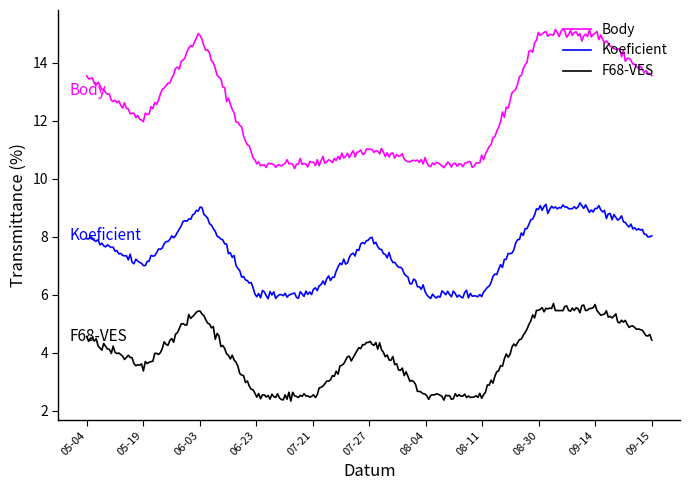

Does the chart display data point markers on the line(s)?

No